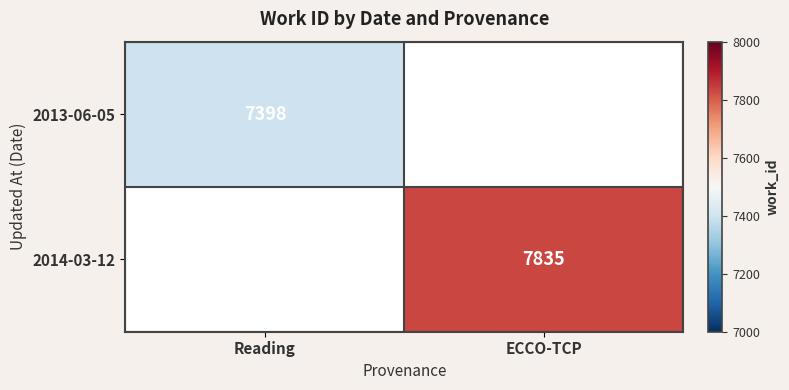

The value of 2014-03-12 at ECCO-TCP is 2634. True or false?

False